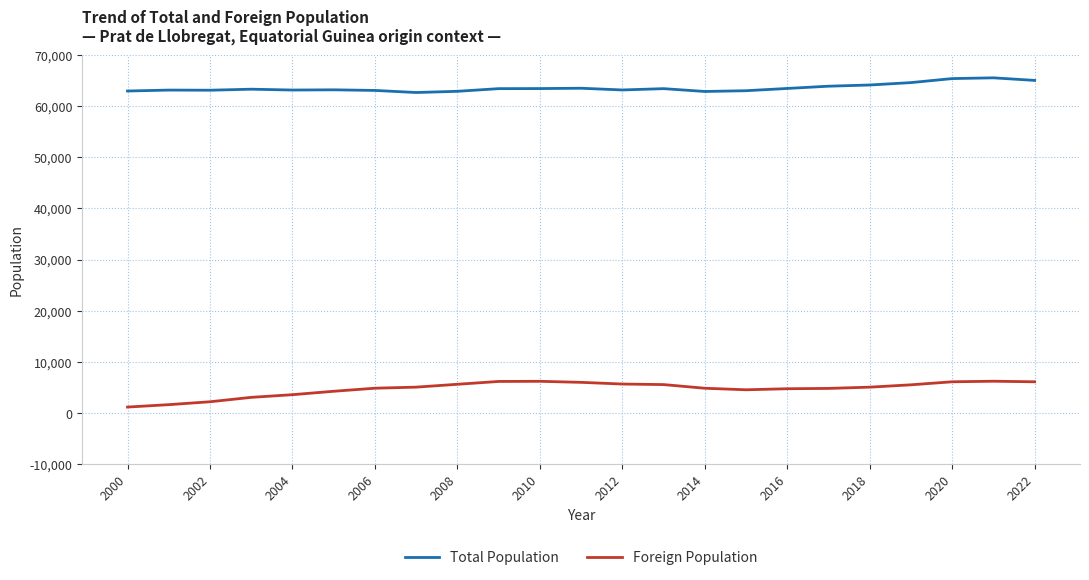

What is the highest value of the Total Population series?

65532